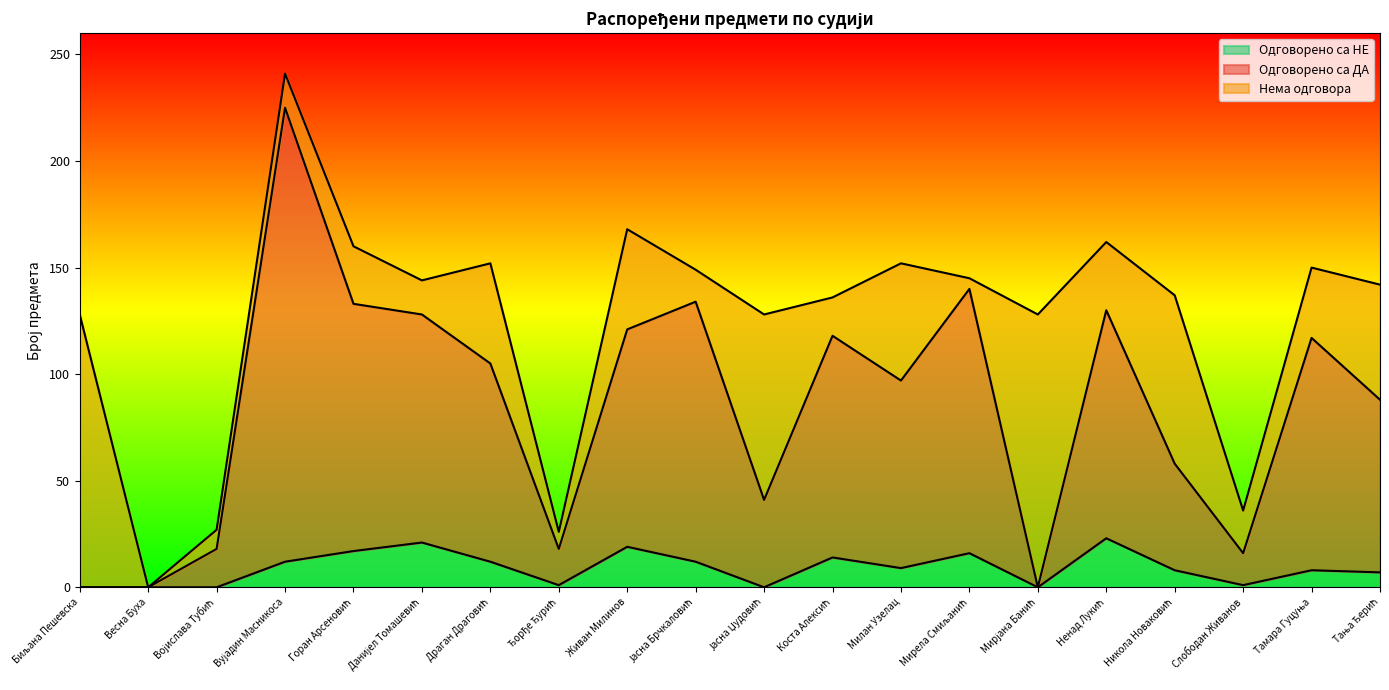

Read the Одговорено са НЕ value at Данијел Томашевић, to the nearest 10.

20